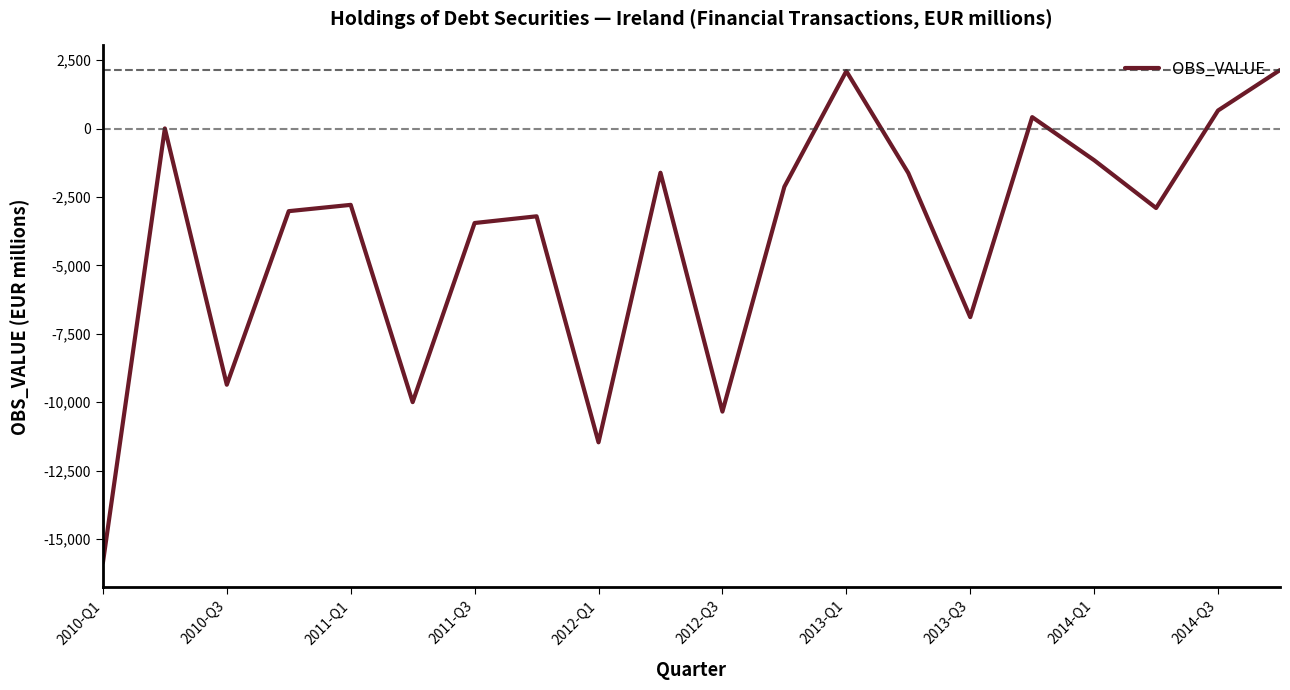

What is the difference between the maximum and minimum values?

18003